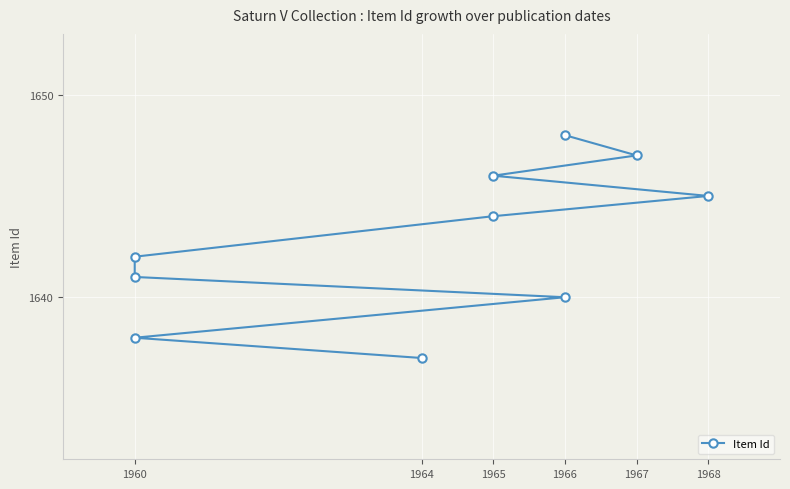

What value does the data have at 1965, to the nearest 10?

1650